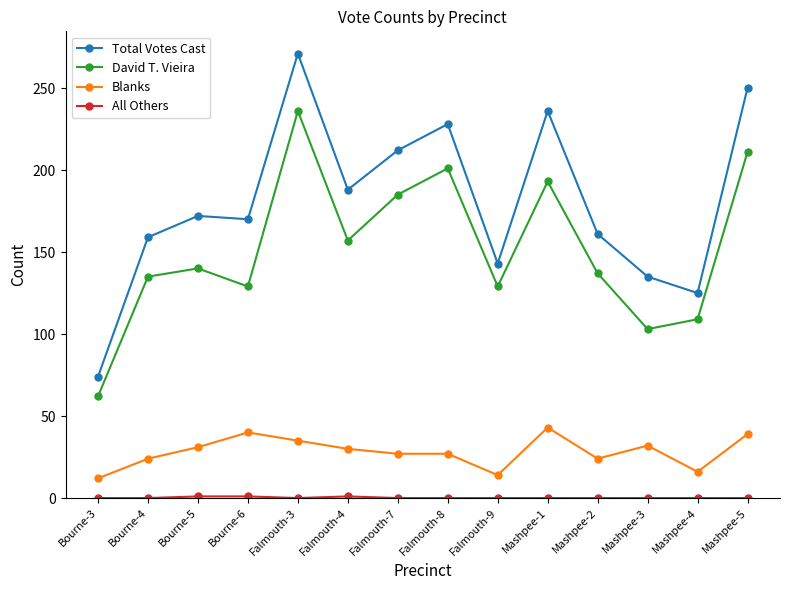

Which series has the widest spread of values?

Total Votes Cast